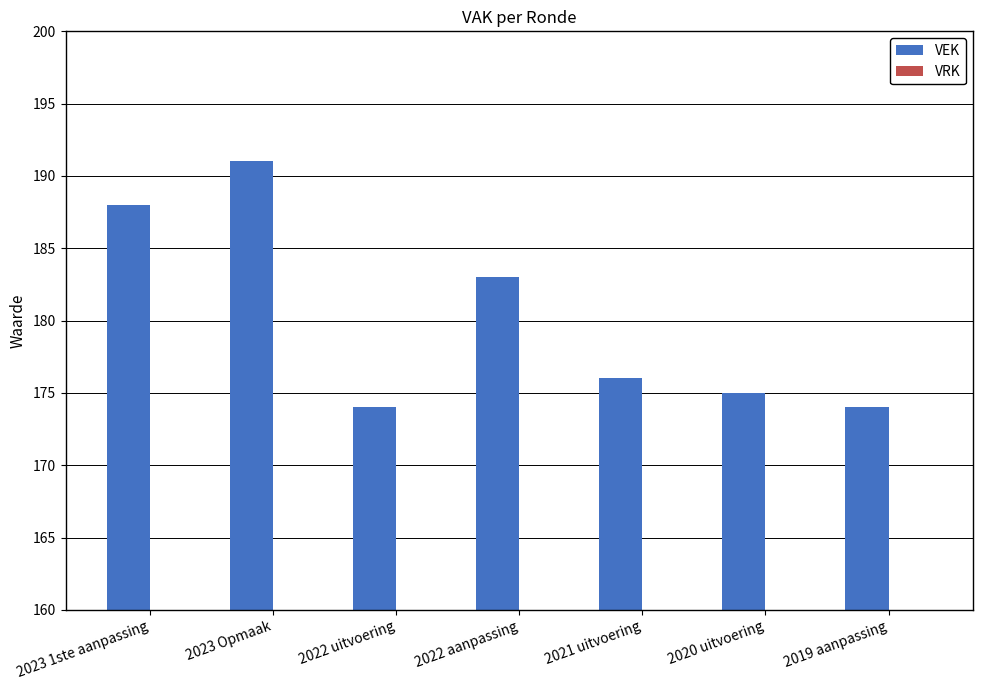

What is the approximate value at 2021 uitvoering?

176